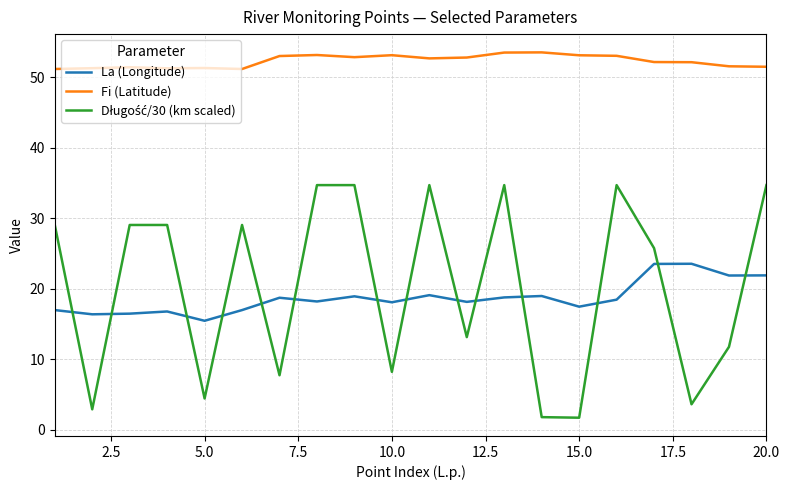

What is the difference between the maximum and minimum values in the La (Longitude) series?

8.1